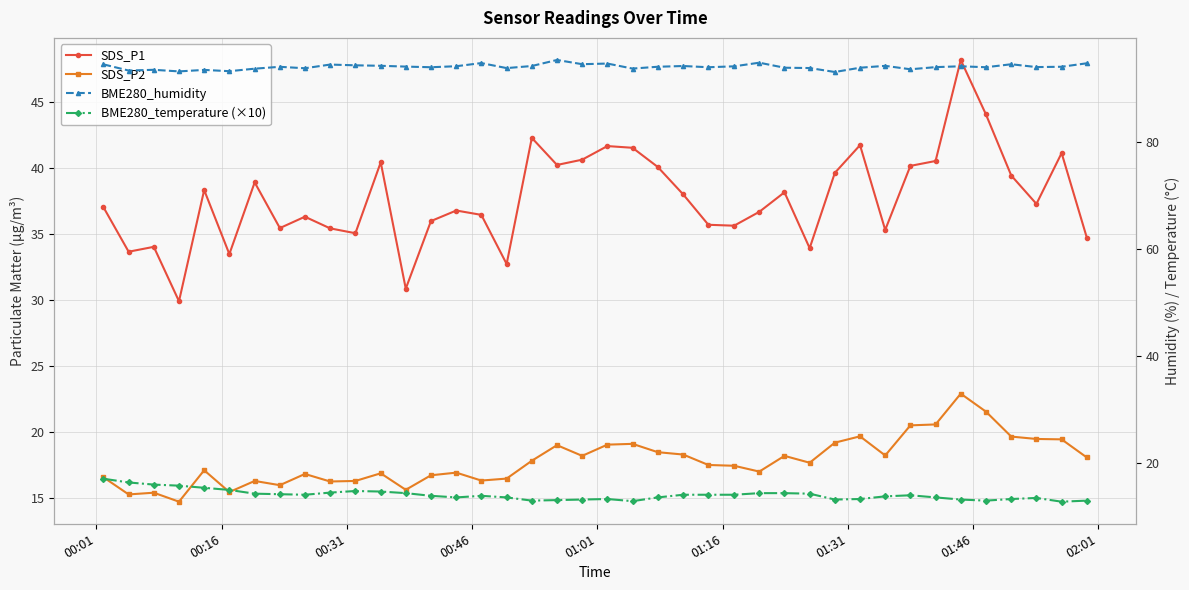

What is the maximum value shown in the chart?

95.4